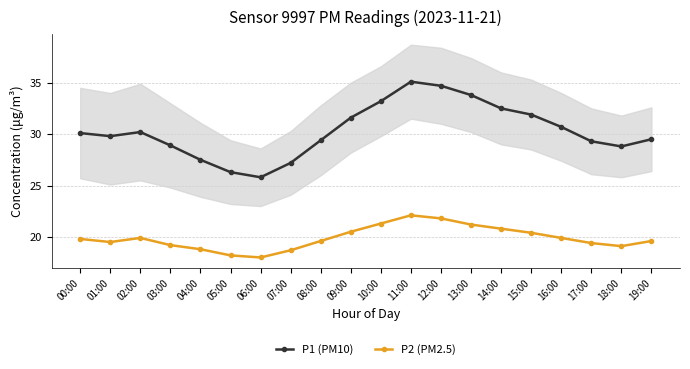

Is the value of P2 (PM2.5) at 13:00 greater than the value of P1 (PM10) at 16:00?

No